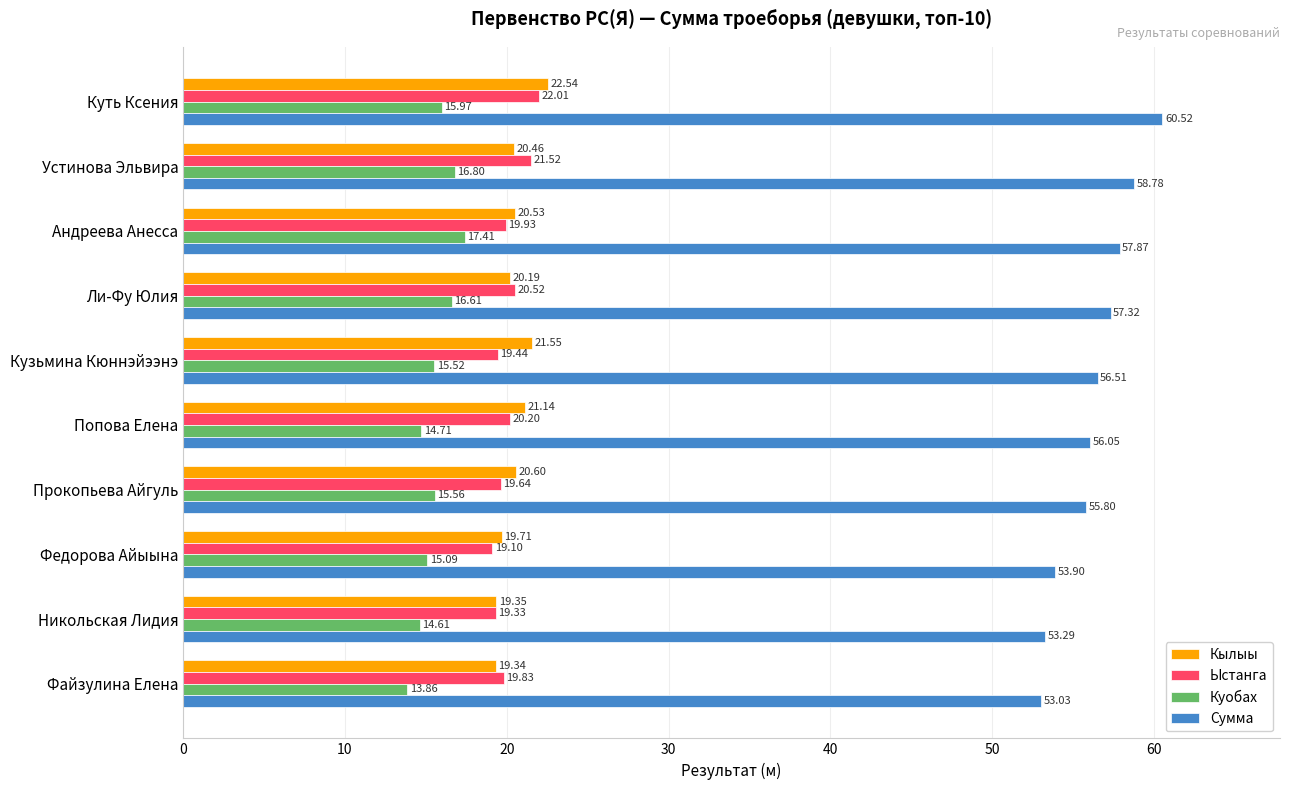

What is the average value of the Куобах series?

15.6